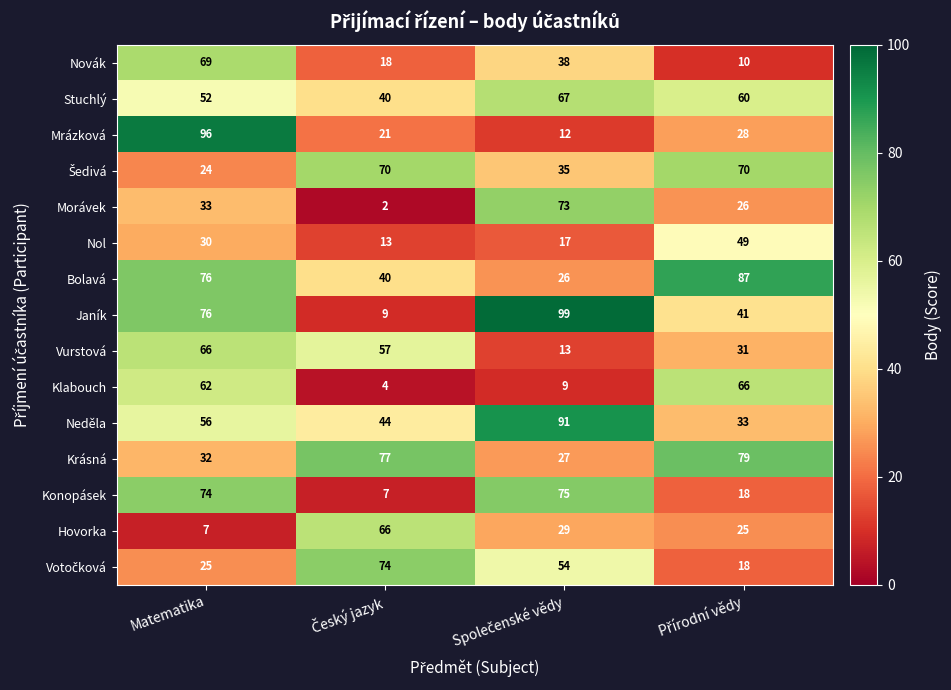

What is the approximate value of Hovorka at Matematika?

7